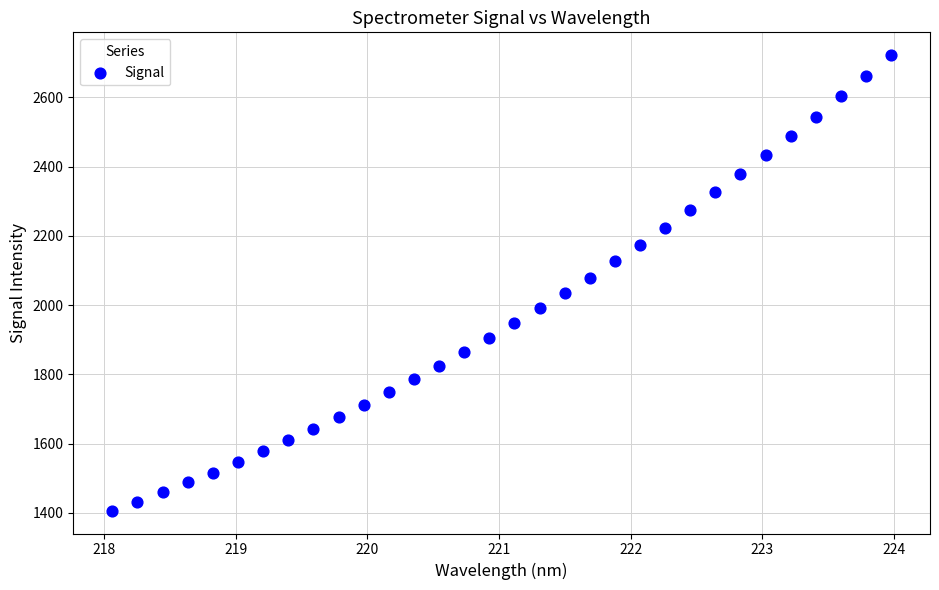

What is the range of Y values (max minus min)?

1316.4